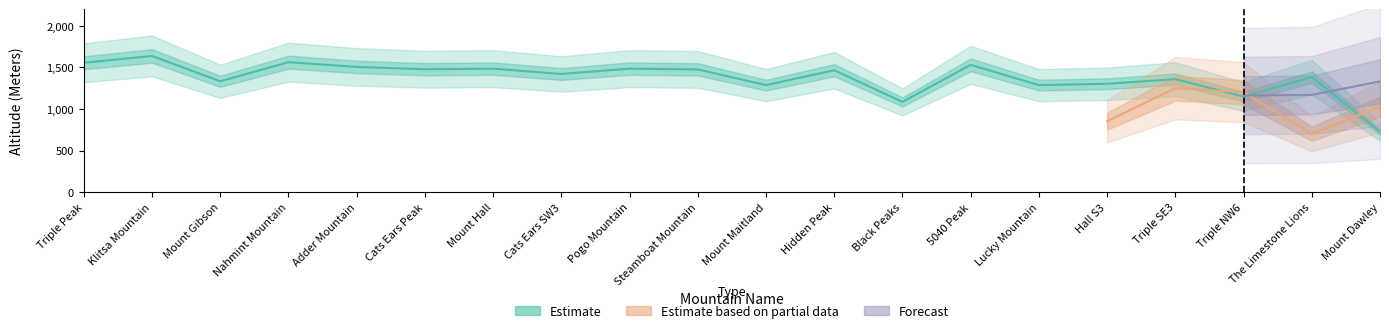

The Estimate series shows 1507 at Adder Mountain. True or false?

True